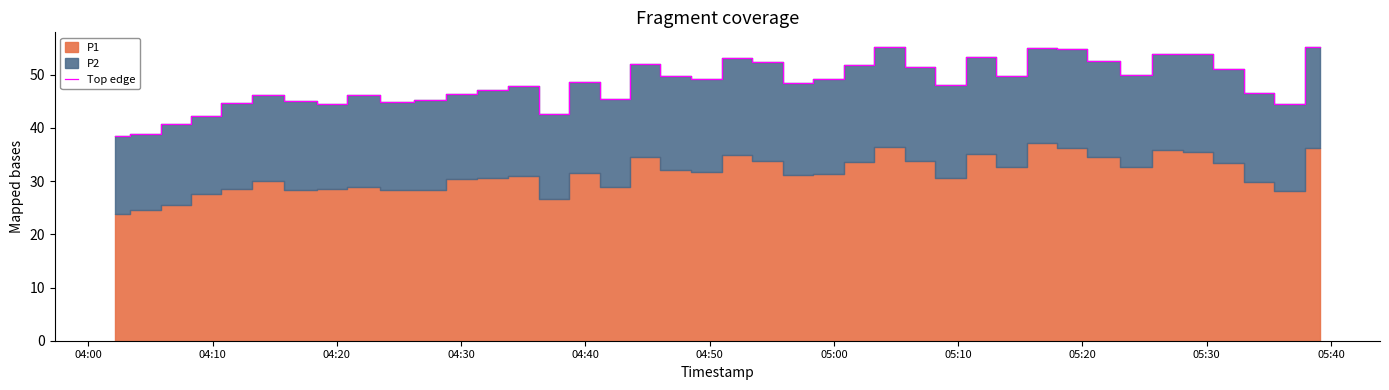

How many data points does each series have?

40